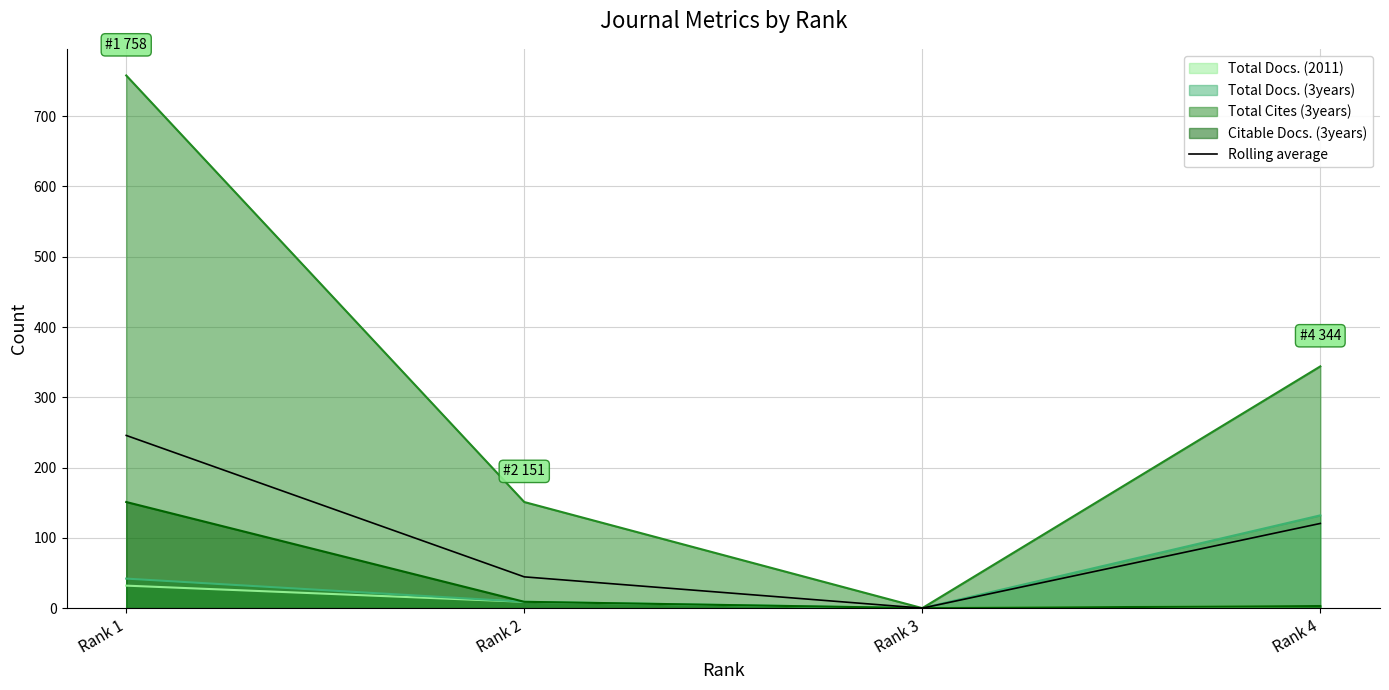

How many data points are less than 120?

2